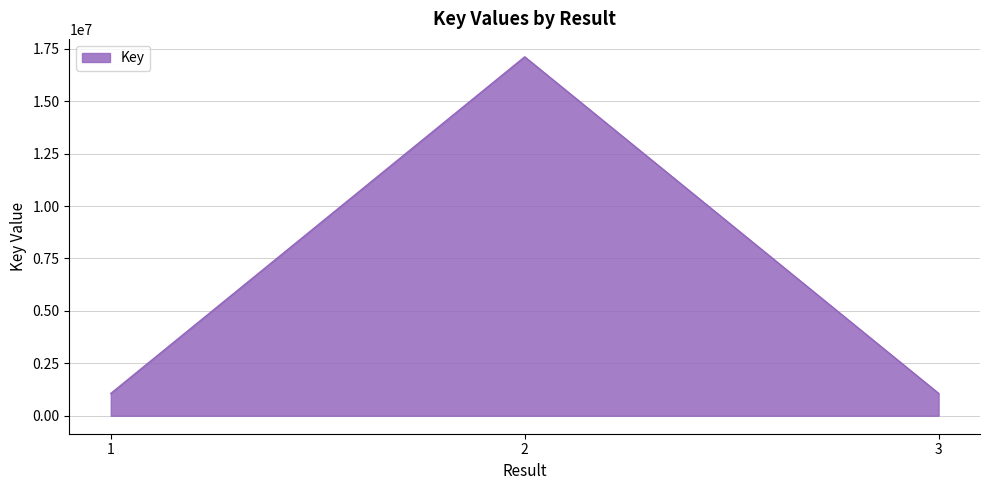

True or false: the data shows 1064725 at 1.

True